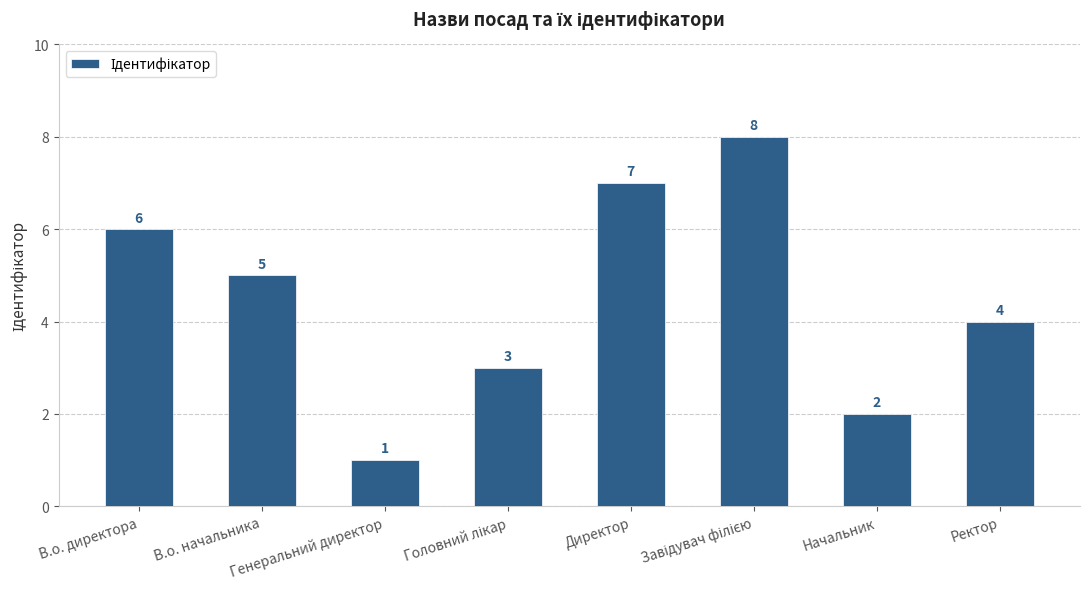

Is it true that the value at В.о. директора is 6?

True